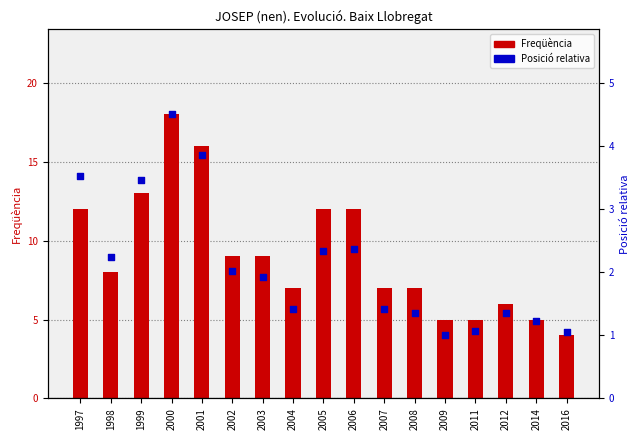

At which category is the sum across all series the highest?

2000